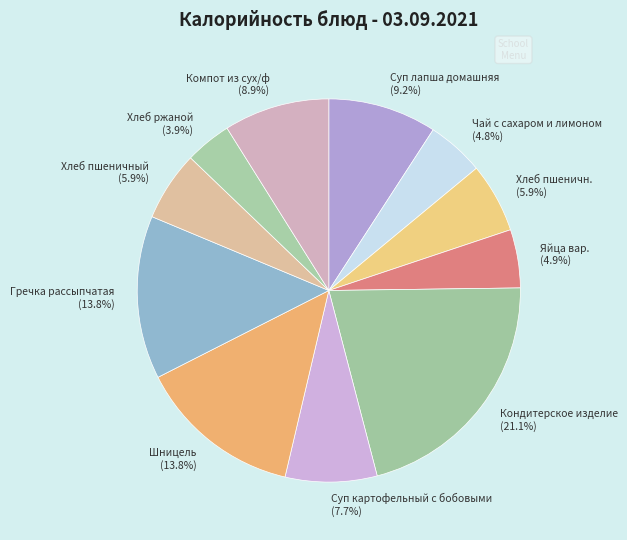

How many segments does this pie chart have?

11